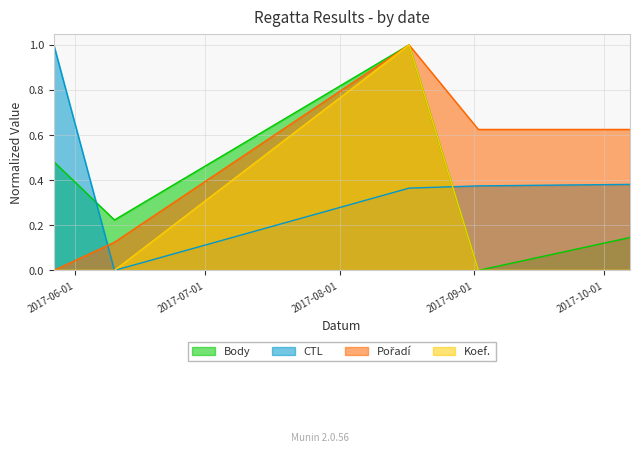

Where is CTL nearest to the value 0?

2017-06-10